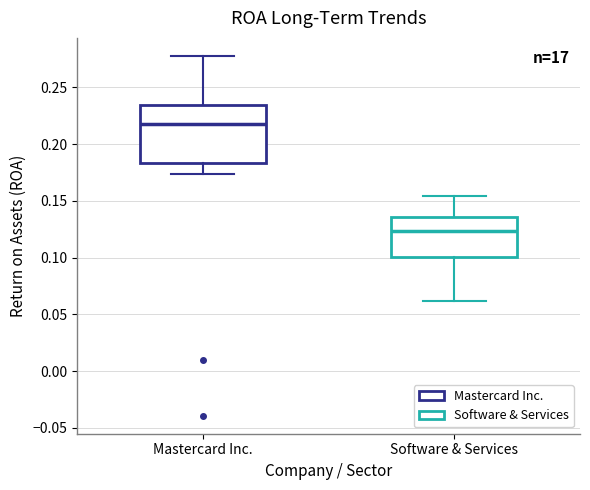

Which box is the tallest, from its lower edge to its upper edge?

Mastercard Inc.